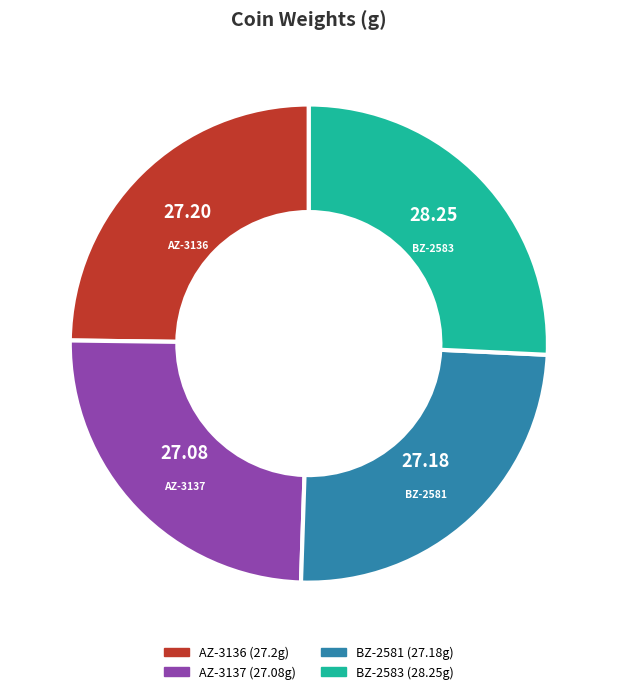

Does AZ-3136 represent more than half of the total?

No